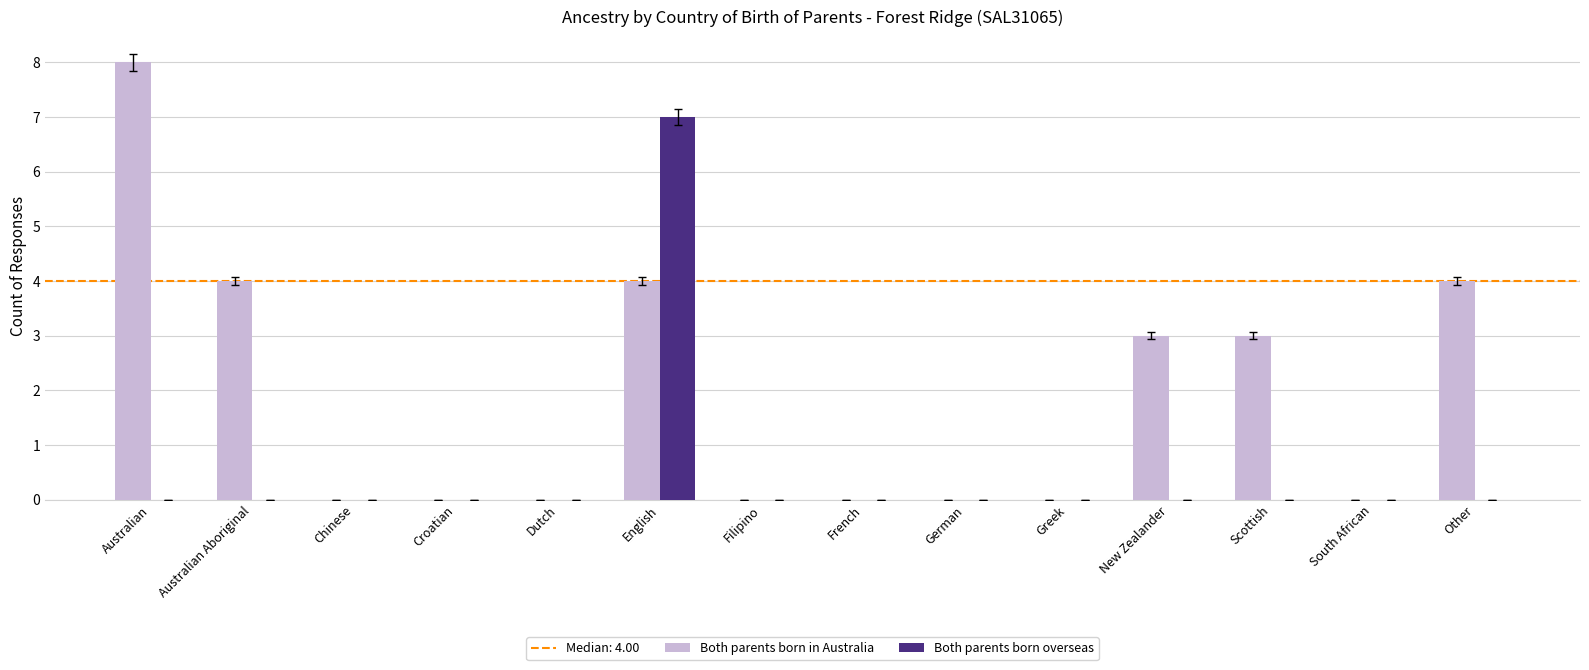

Reading left to right, what are all the values shown in this chart?

Both parents born in Australia: Australian=8	Australian Aboriginal=4	Chinese=0	Croatian=0	Dutch=0	English=4	Filipino=0	French=0	German=0	Greek=0	New Zealander=3	Scottish=3	South African=0	Other=4
Both parents born overseas: Australian=0	Australian Aboriginal=0	Chinese=0	Croatian=0	Dutch=0	English=7	Filipino=0	French=0	German=0	Greek=0	New Zealander=0	Scottish=0	South African=0	Other=0